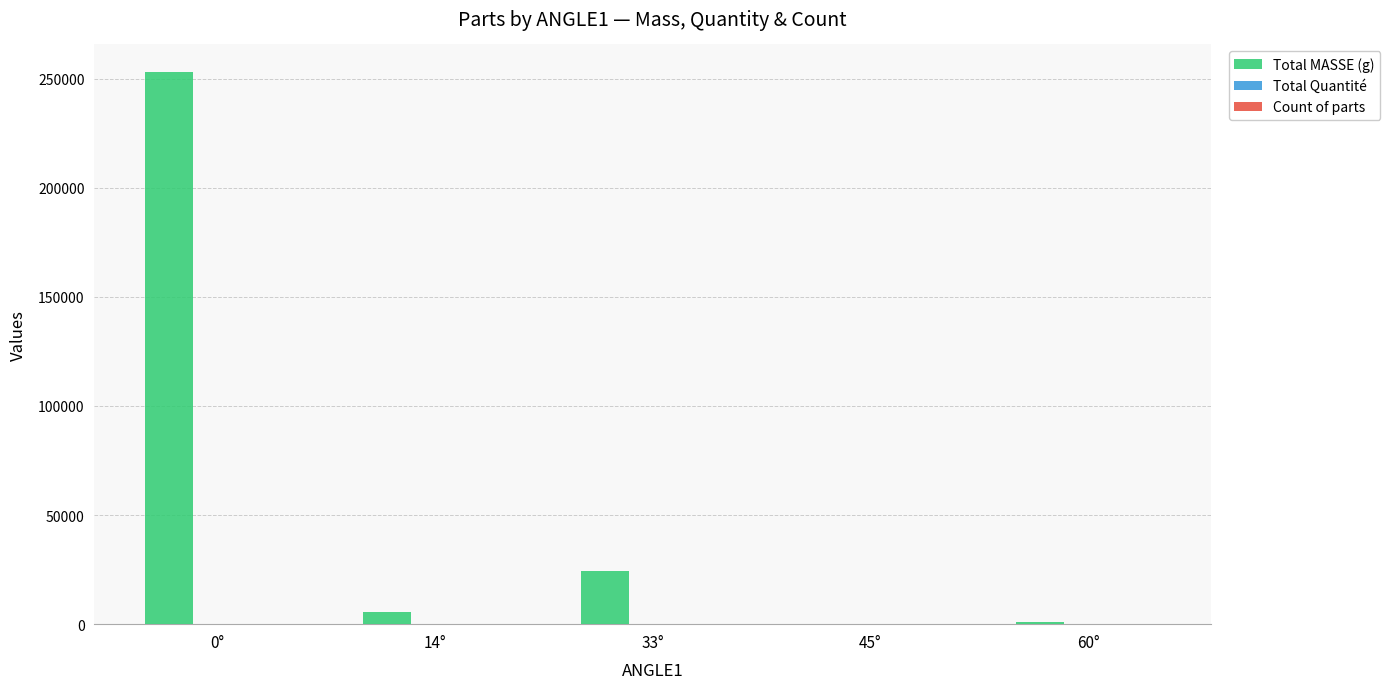

Which series changed the most between 0° and 33°?

Total MASSE (g)